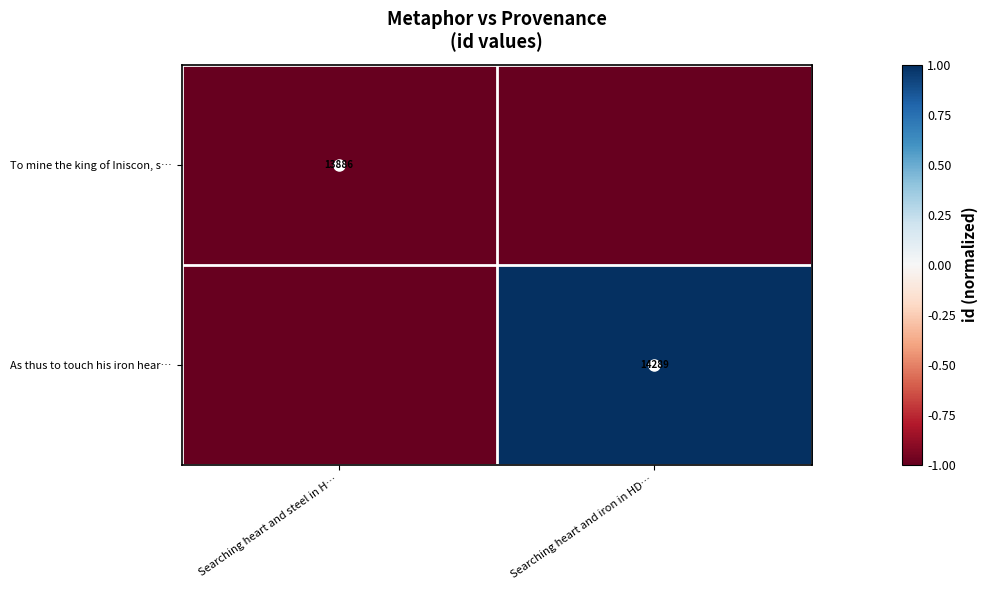

Rank the categories by As thus to touch his iron hear… value from highest to lowest.

Searching heart and iron in HD…, Searching heart and steel in H…